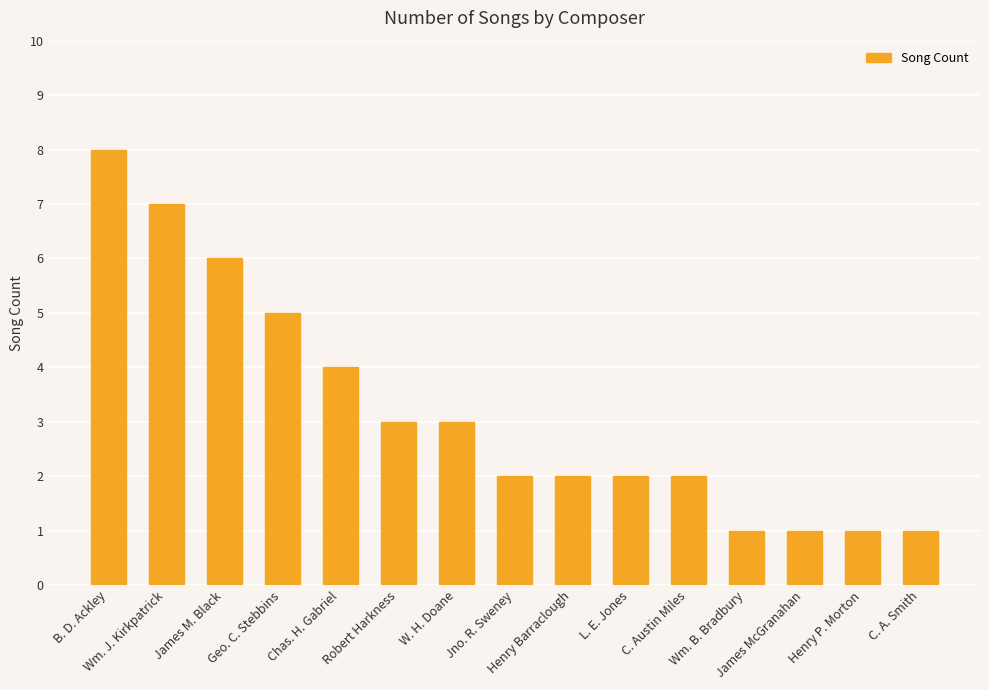

What is the average value?

3